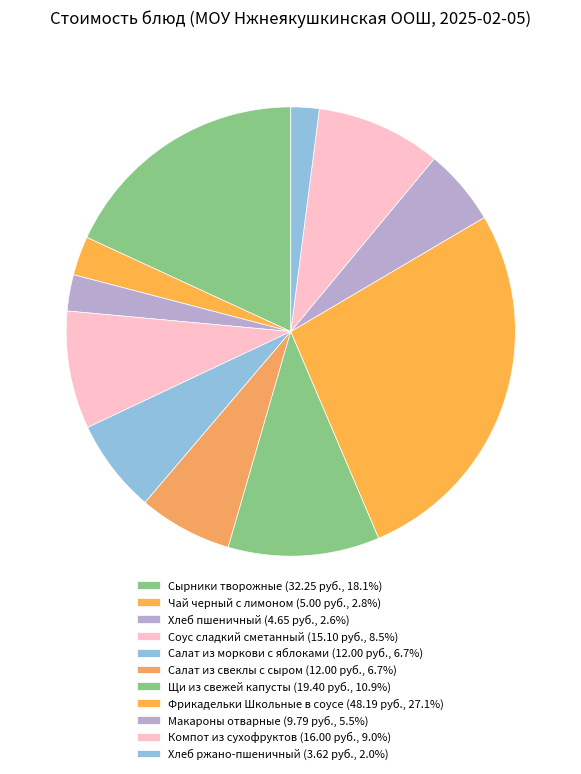

What is the largest slice in the pie chart?

Фрикадельки Школьные в соусе